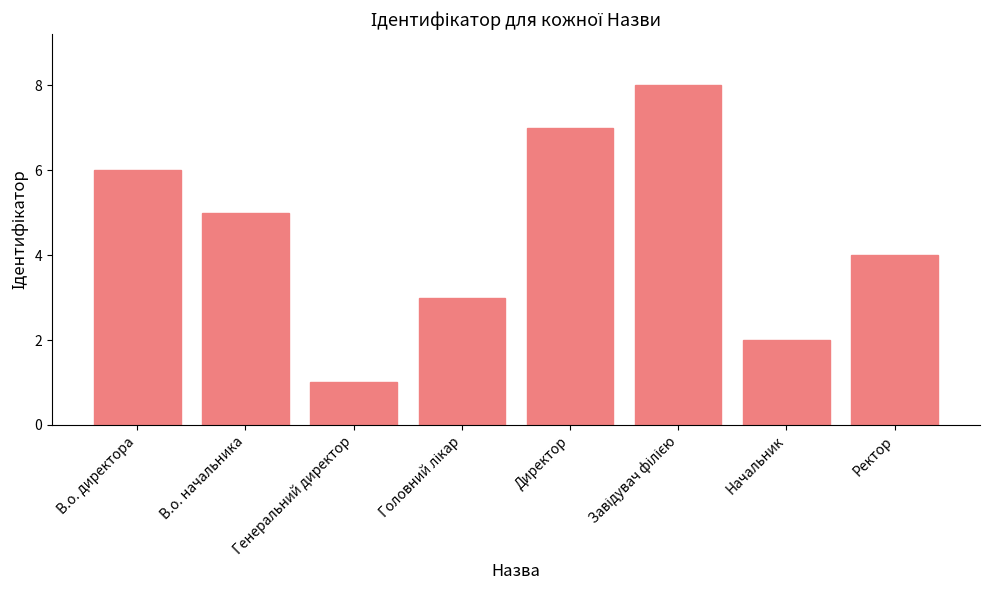

What is the maximum value shown in the chart?

8